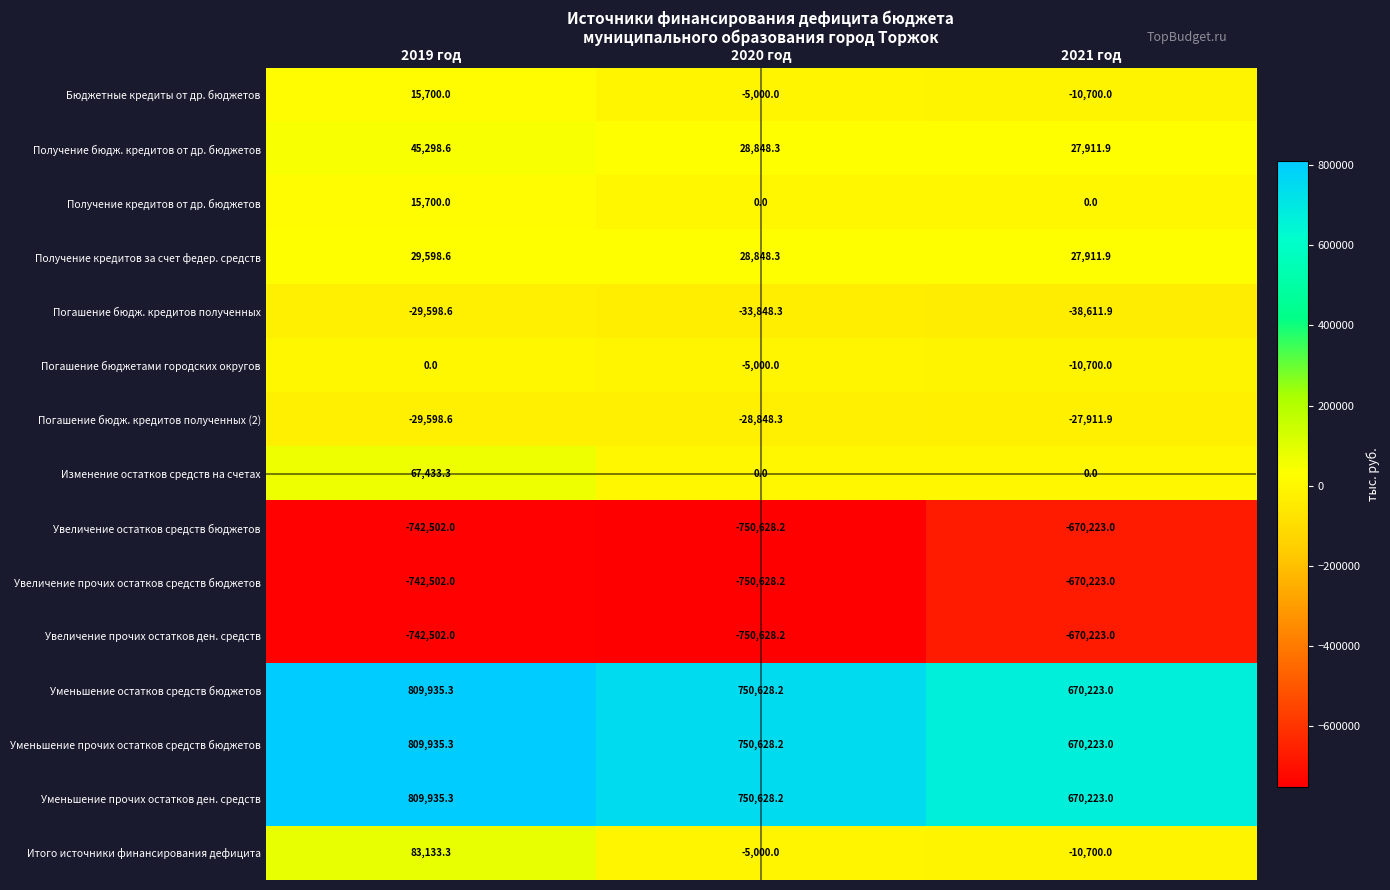

What is the lowest value of the Увеличение прочих остатков ден. средств series?

-750628.2